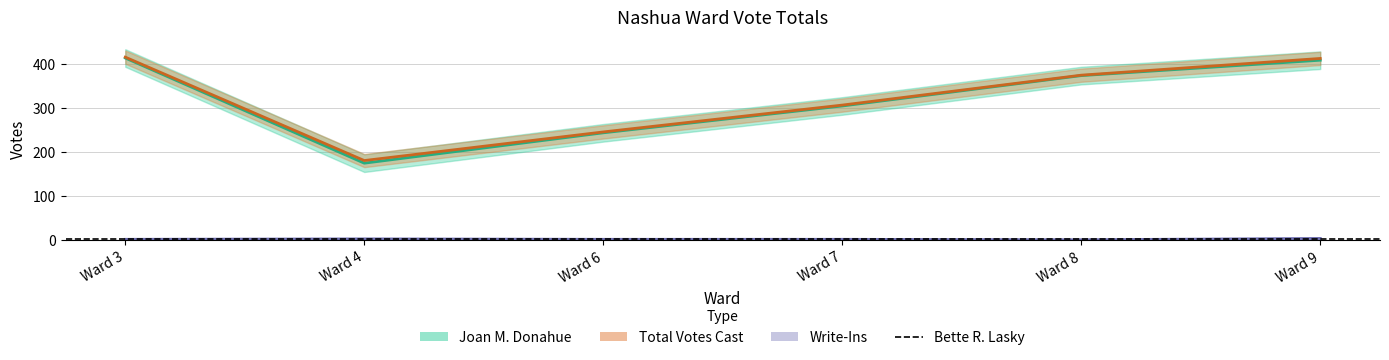

Which category has the highest value in the Joan M. Donahue series?

Ward 3